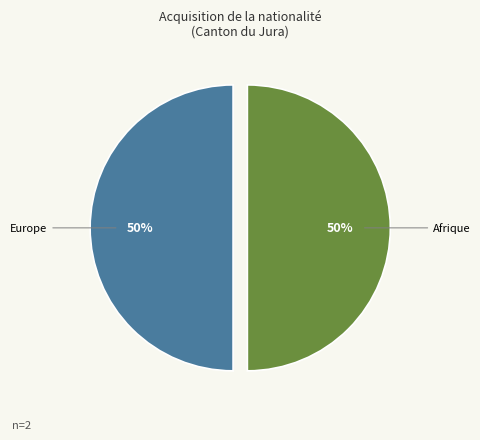

What is the ratio of the value at Europe to the value at Afrique?

1.0